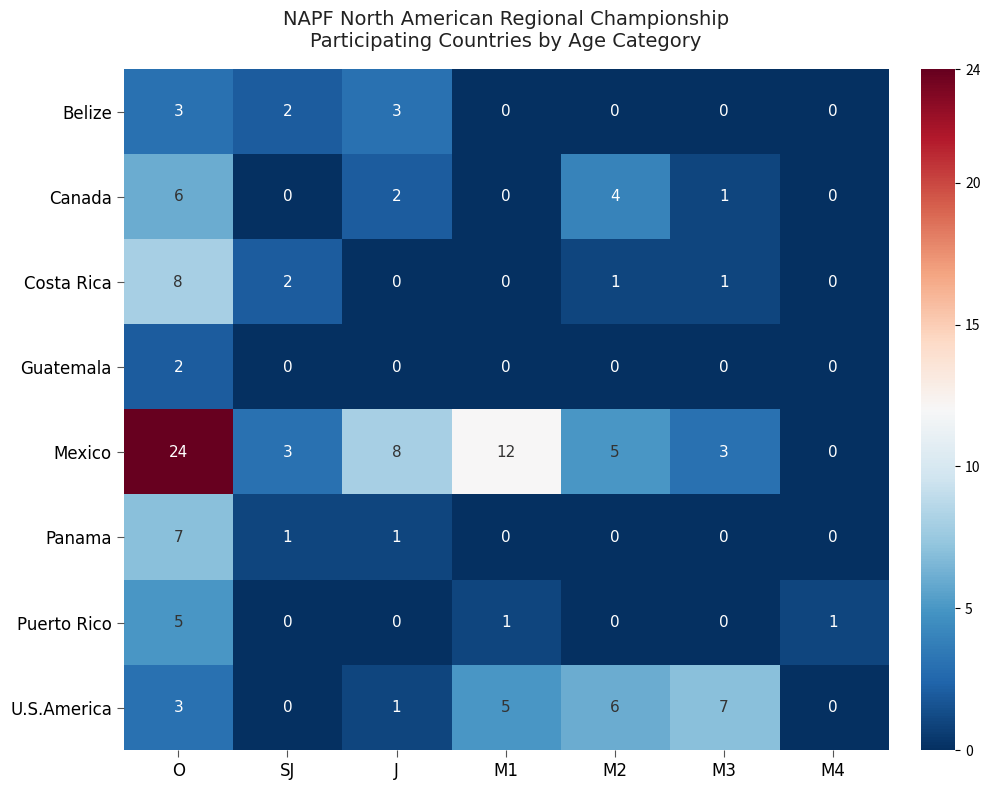

Which category has the highest value in the Canada series?

O